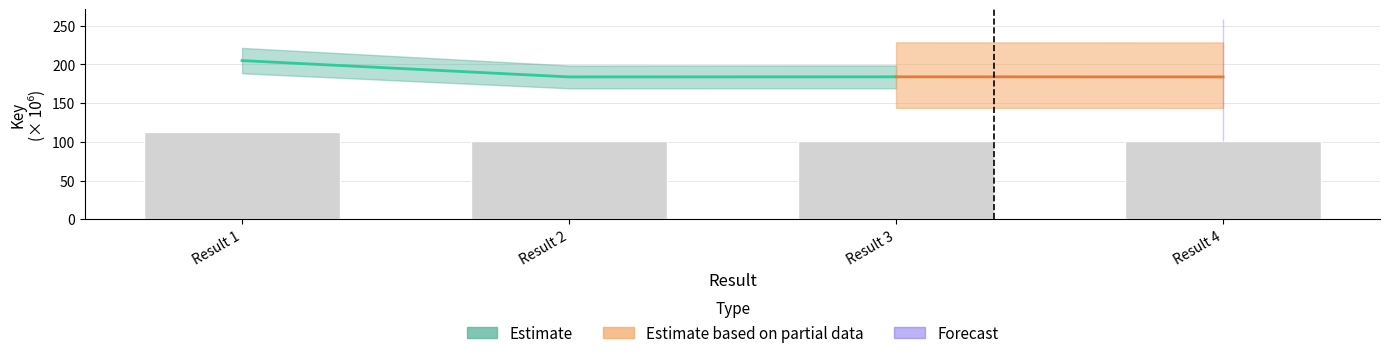

Are the bars horizontal?

No